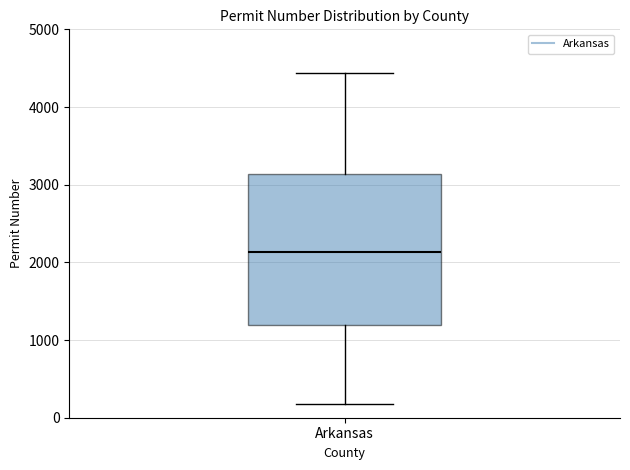

Where does the lower whisker of the box for Arkansas end on the y-axis? The values are not printed on the chart, so give them approximately, as read against the axis.

200